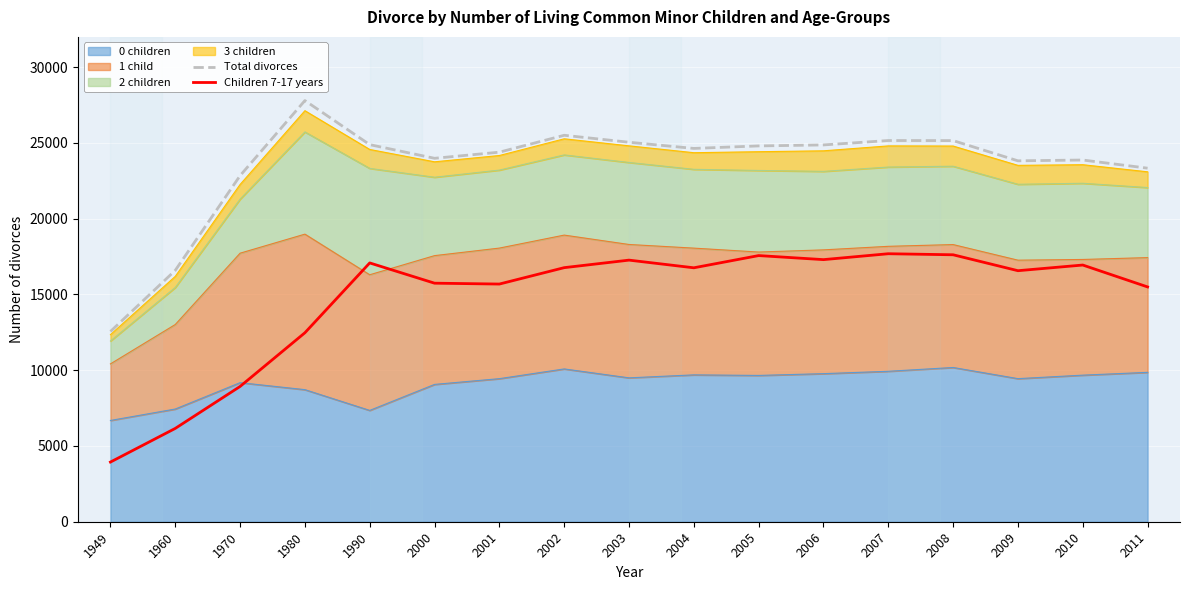

What is the value of the Total divorces point at the 10th from the left?

24638